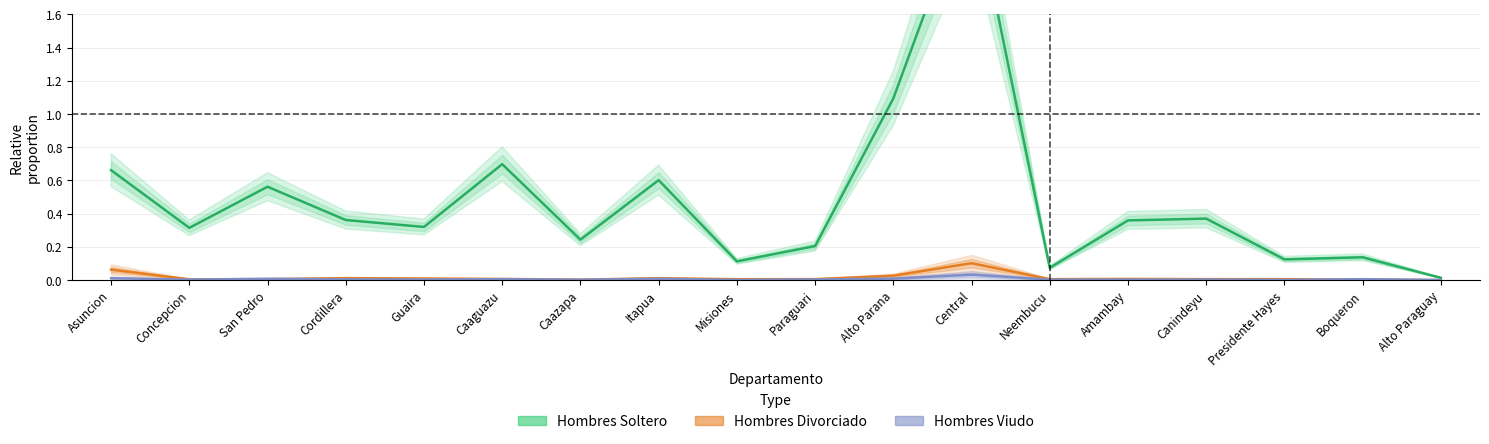

What is the difference between the maximum and minimum values in the Hombres Soltero series?

2.4